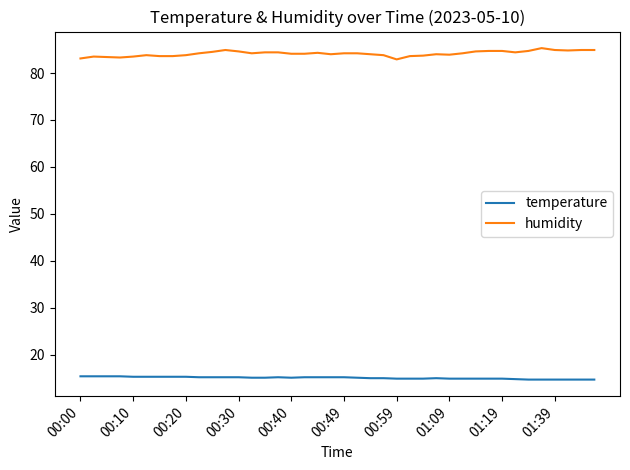

What are all the series names shown in the legend?

temperature, humidity